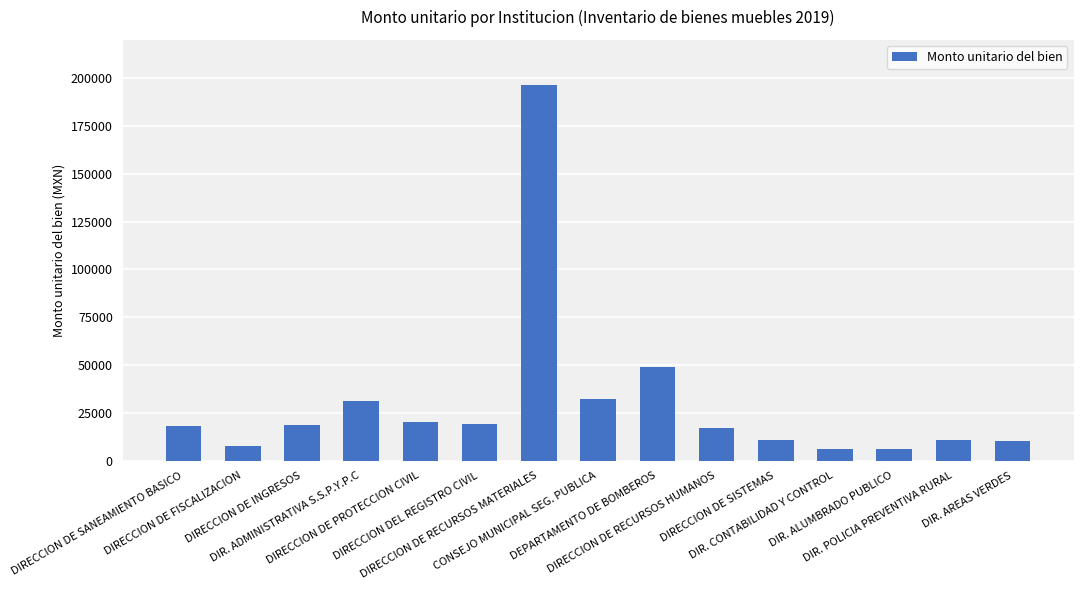

Between DIR. ADMINISTRATIVA S.S.P.Y.P.C and DIRECCION DE RECURSOS MATERIALES, which is larger?

DIRECCION DE RECURSOS MATERIALES